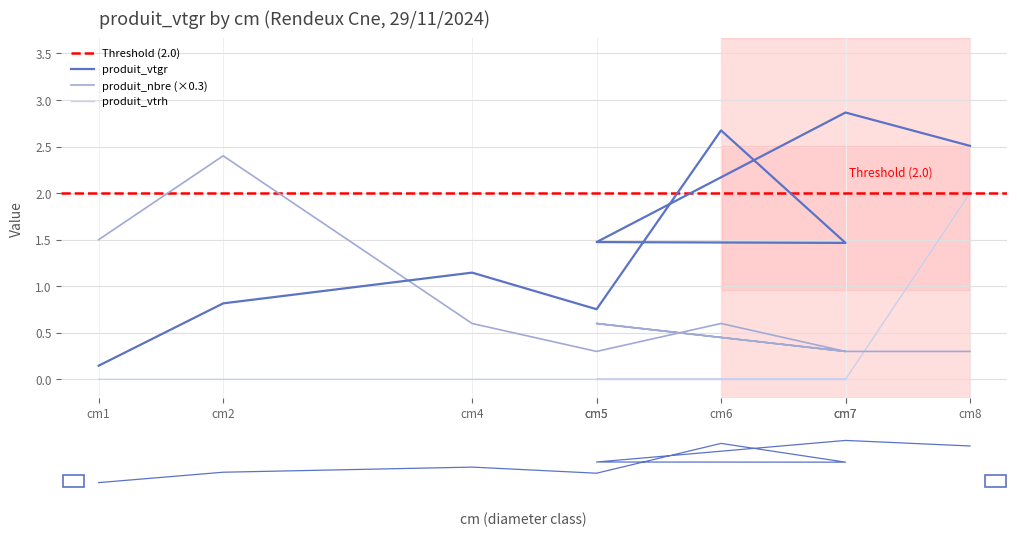

How many lines are shown in the chart?

3